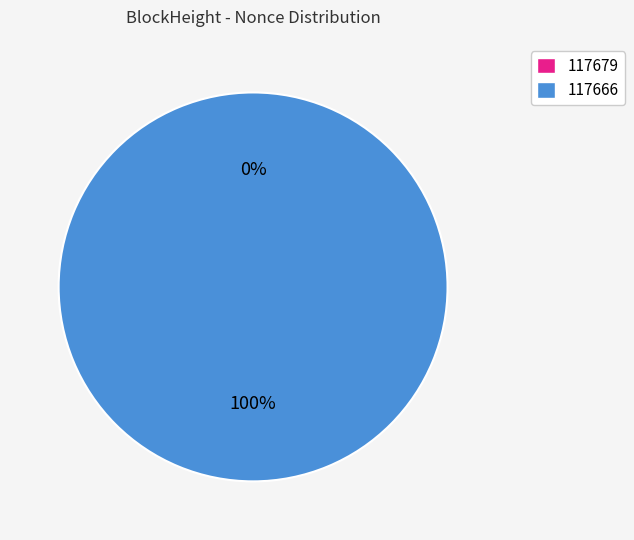

To the nearest percent, what percentage of the pie is 117666?

100%